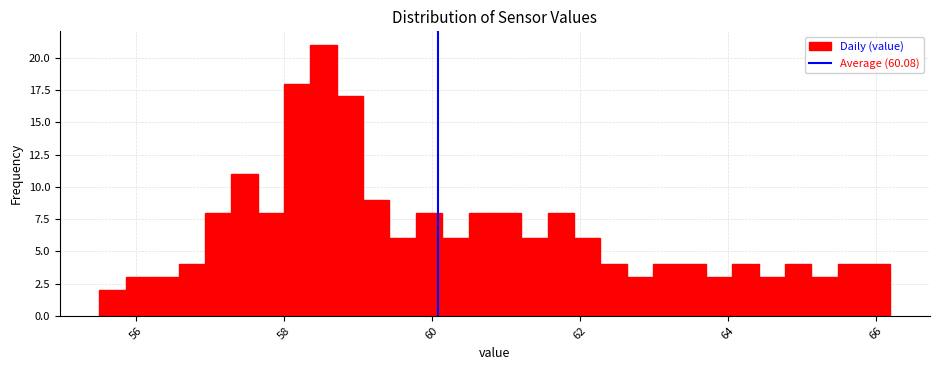

Around what value on the x-axis is the tallest bar? Give the approximate position of its centre, as read against the axis.

58.6